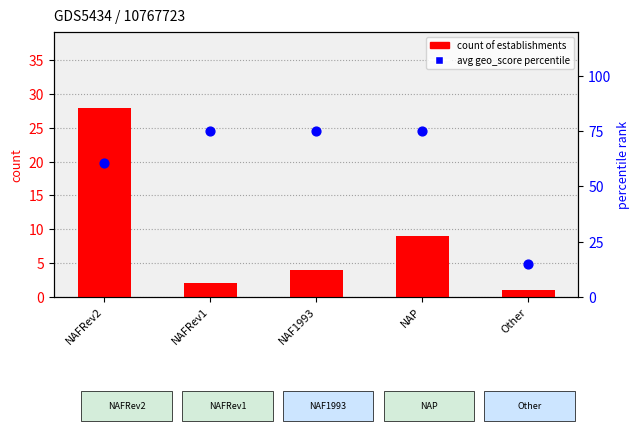

At how many categories does at least one series exceed 26?

4